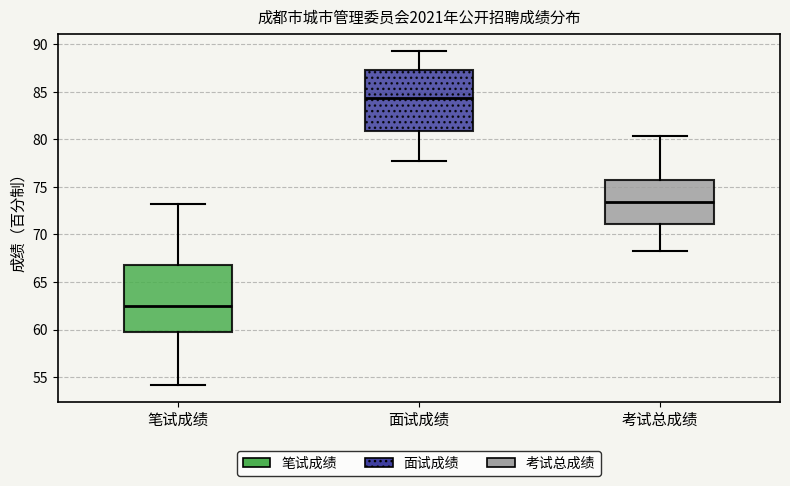

Where is the lower edge of the box for 面试成绩 on the y-axis? The values are not printed on the chart, so give them approximately, as read against the axis.

81.0